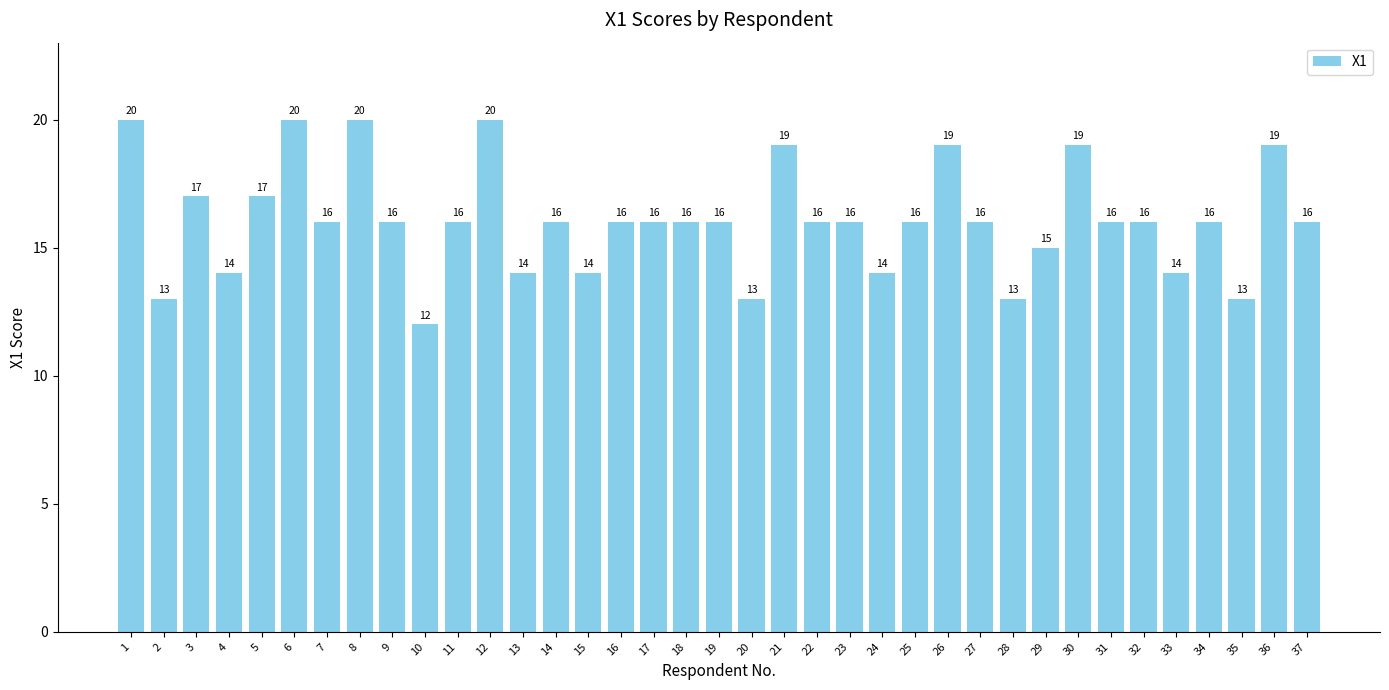

Count the values in the range 14 to 17.

24